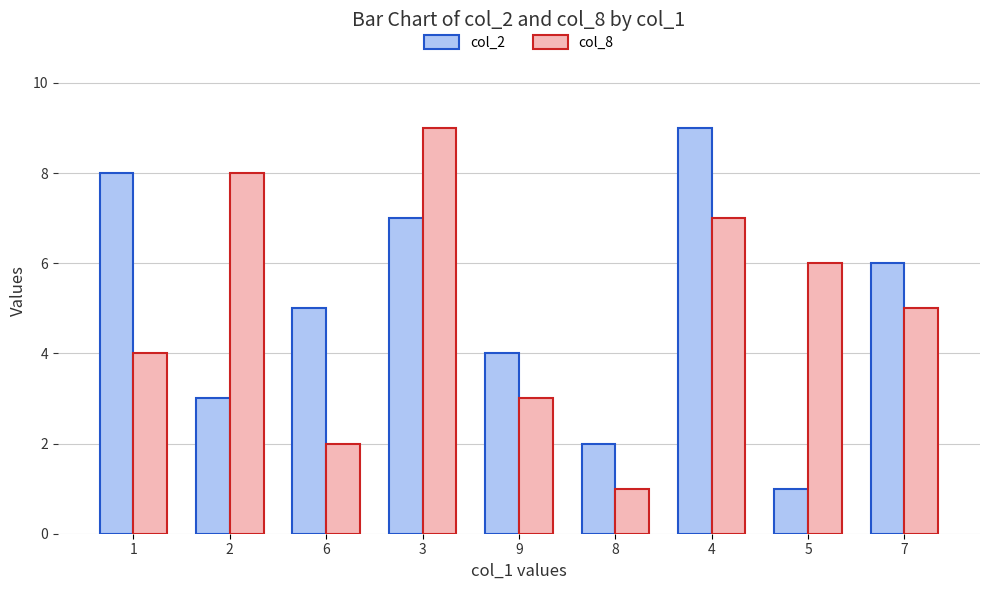

Between 4 and 7, which series saw the biggest shift?

col_2